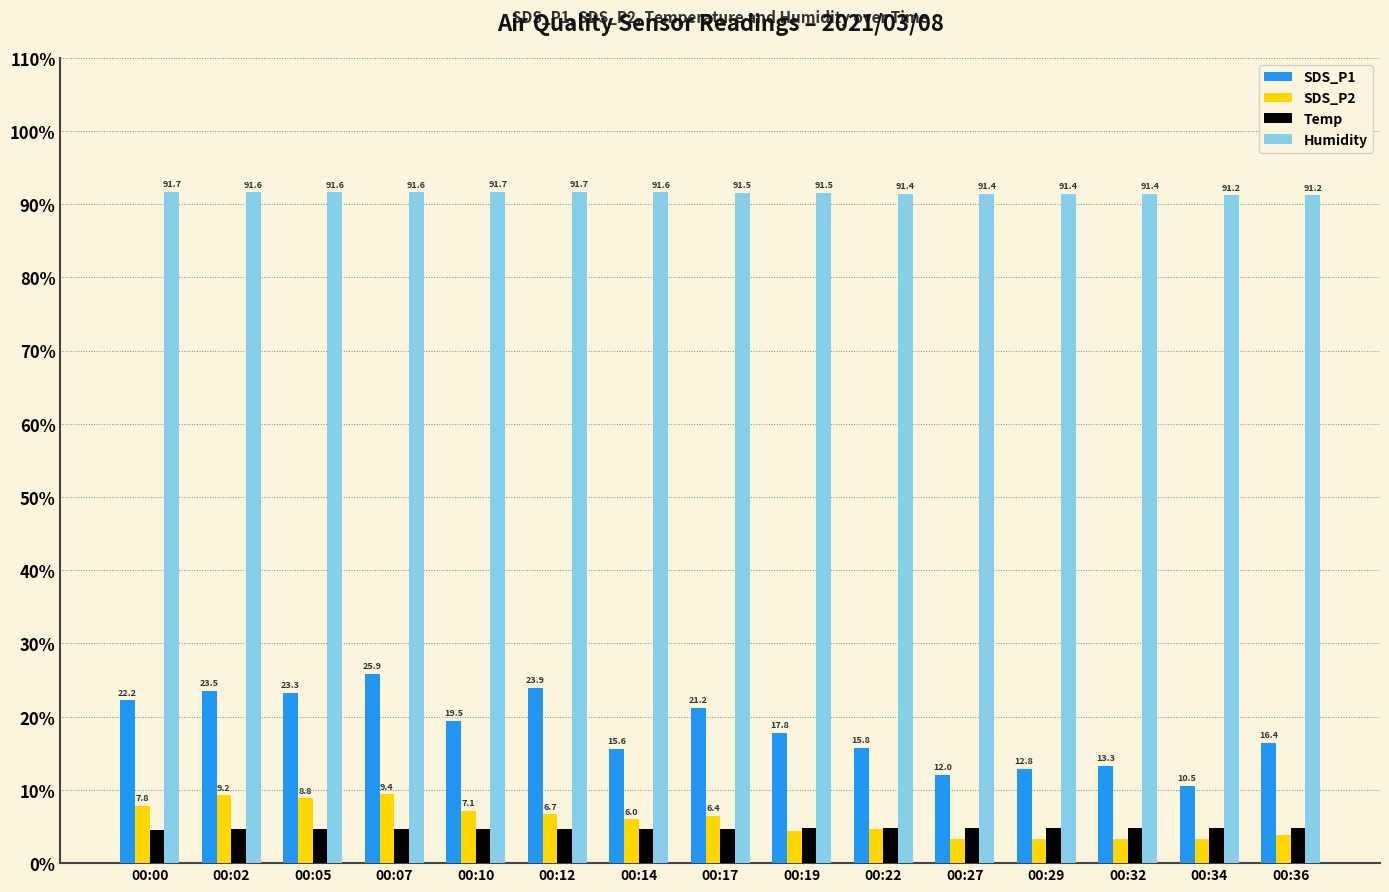

At 00:17, list the series in order from largest to smallest.

Humidity, SDS_P1, SDS_P2, Temp